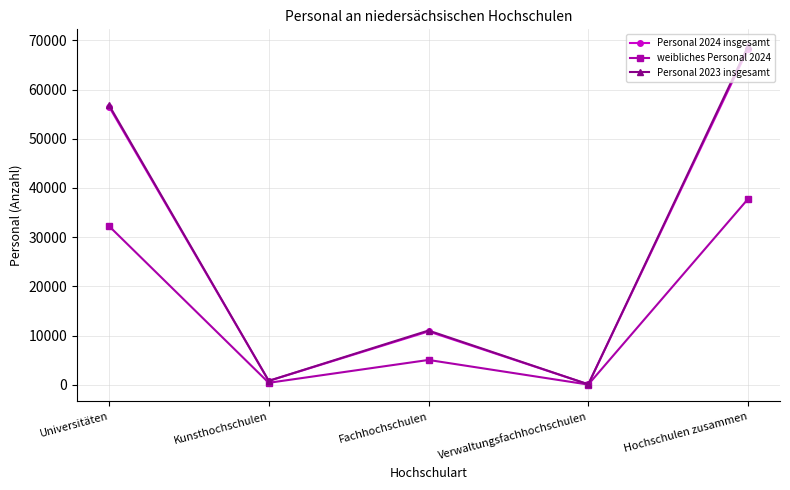

Is the value of Personal 2024 insgesamt at Hochschulen zusammen greater than the value of weibliches Personal 2024 at Hochschulen zusammen?

Yes